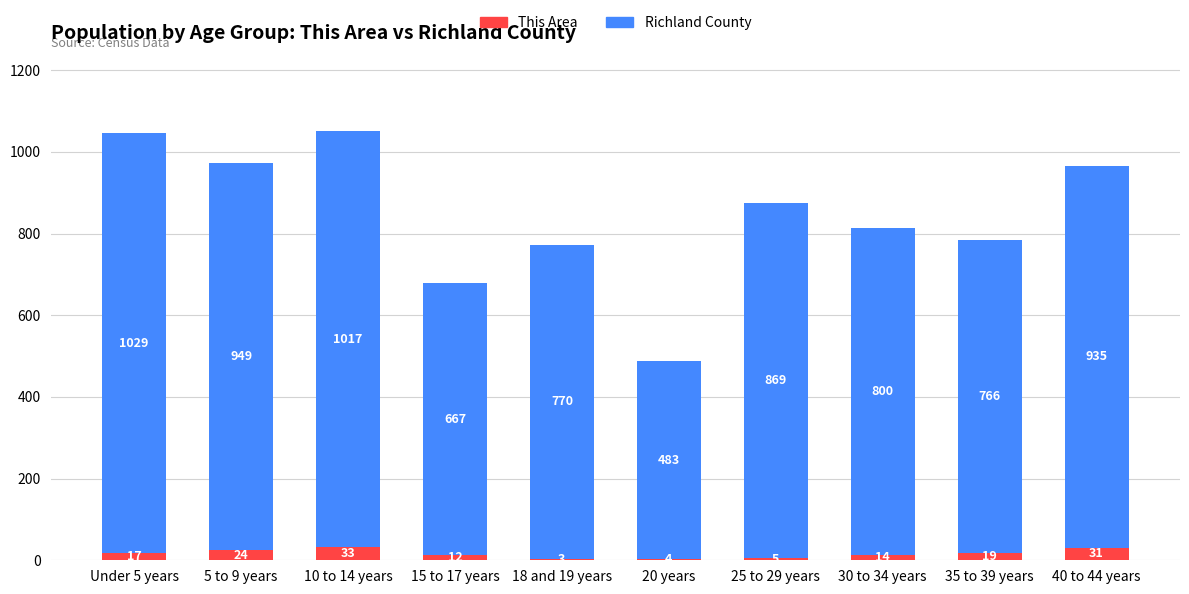

At which label is This Area closest to 18?

Under 5 years